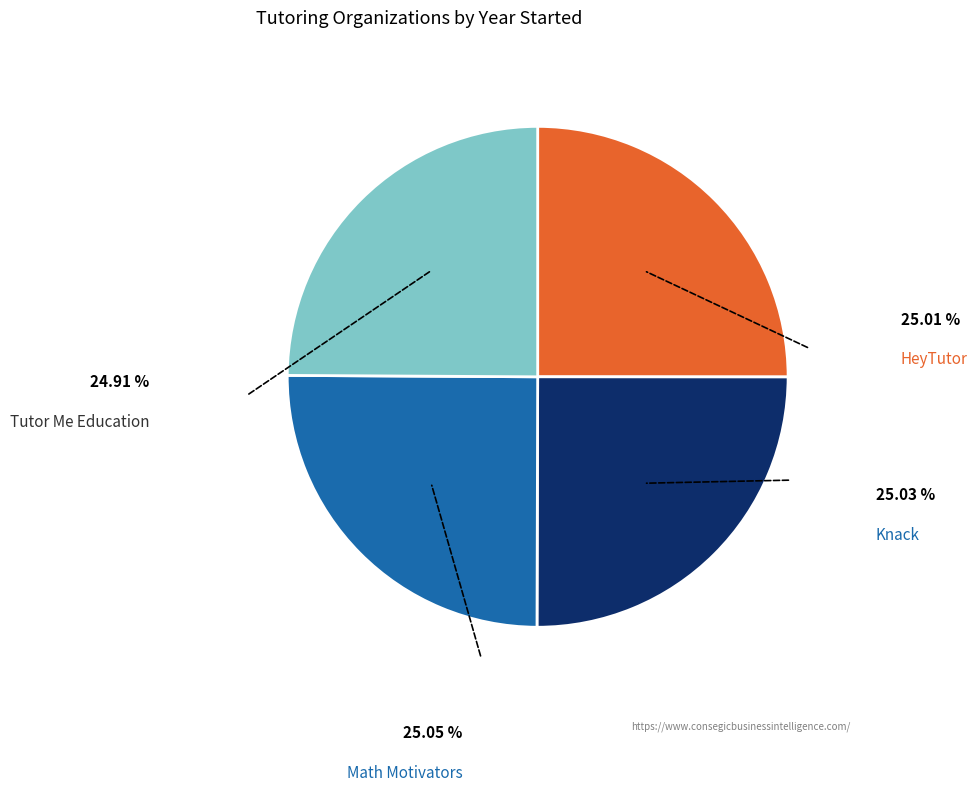

Count the number of slices in the pie.

4